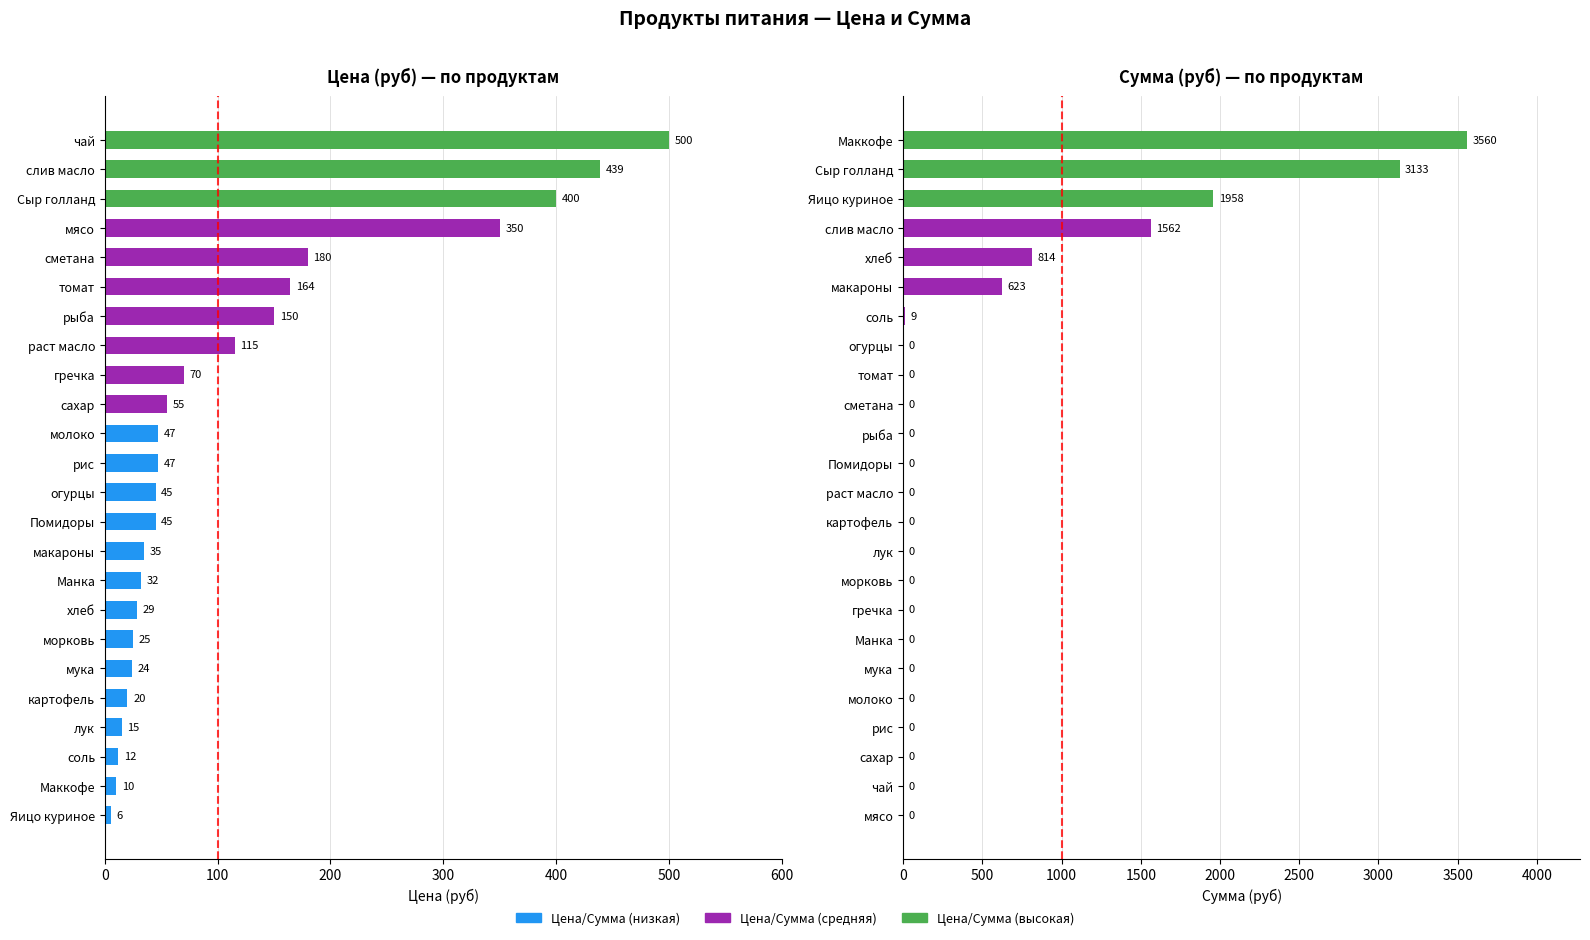

Which series has the largest range (max minus min)?

Сумма (руб)